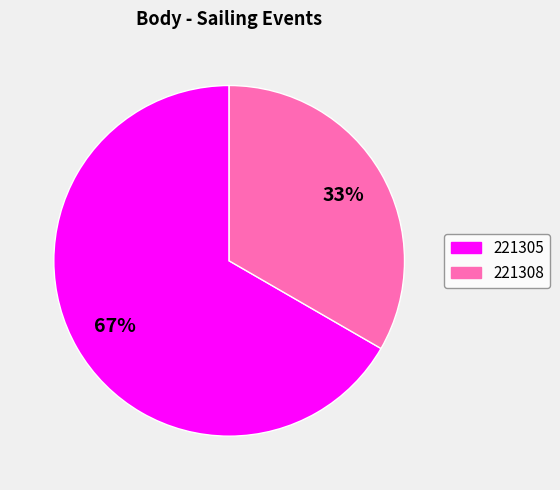

Which has a higher value, 221308 or 221305?

221305